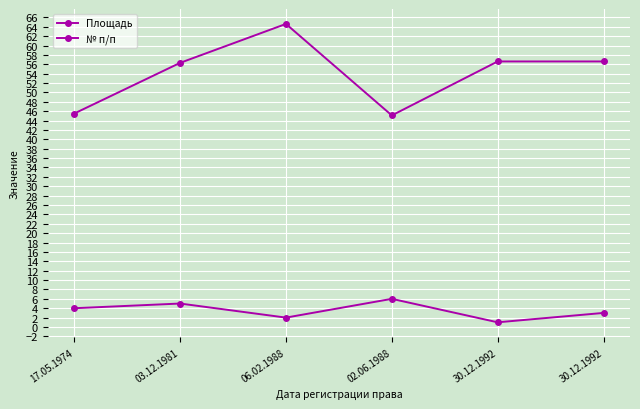

At which label does Площадь reach its peak?

06.02.1988